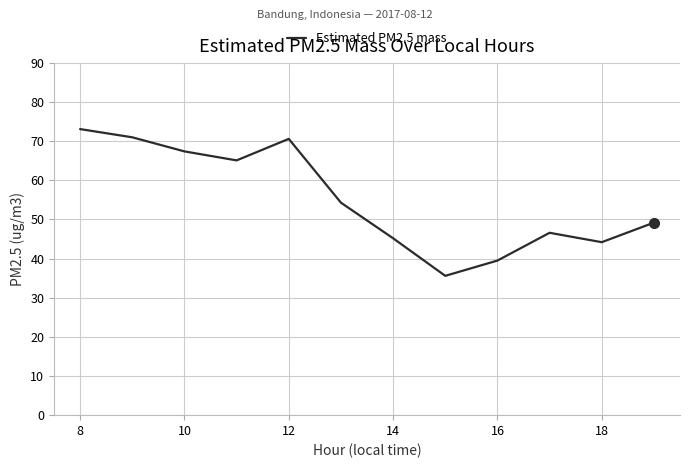

What is the smallest value displayed?

35.6